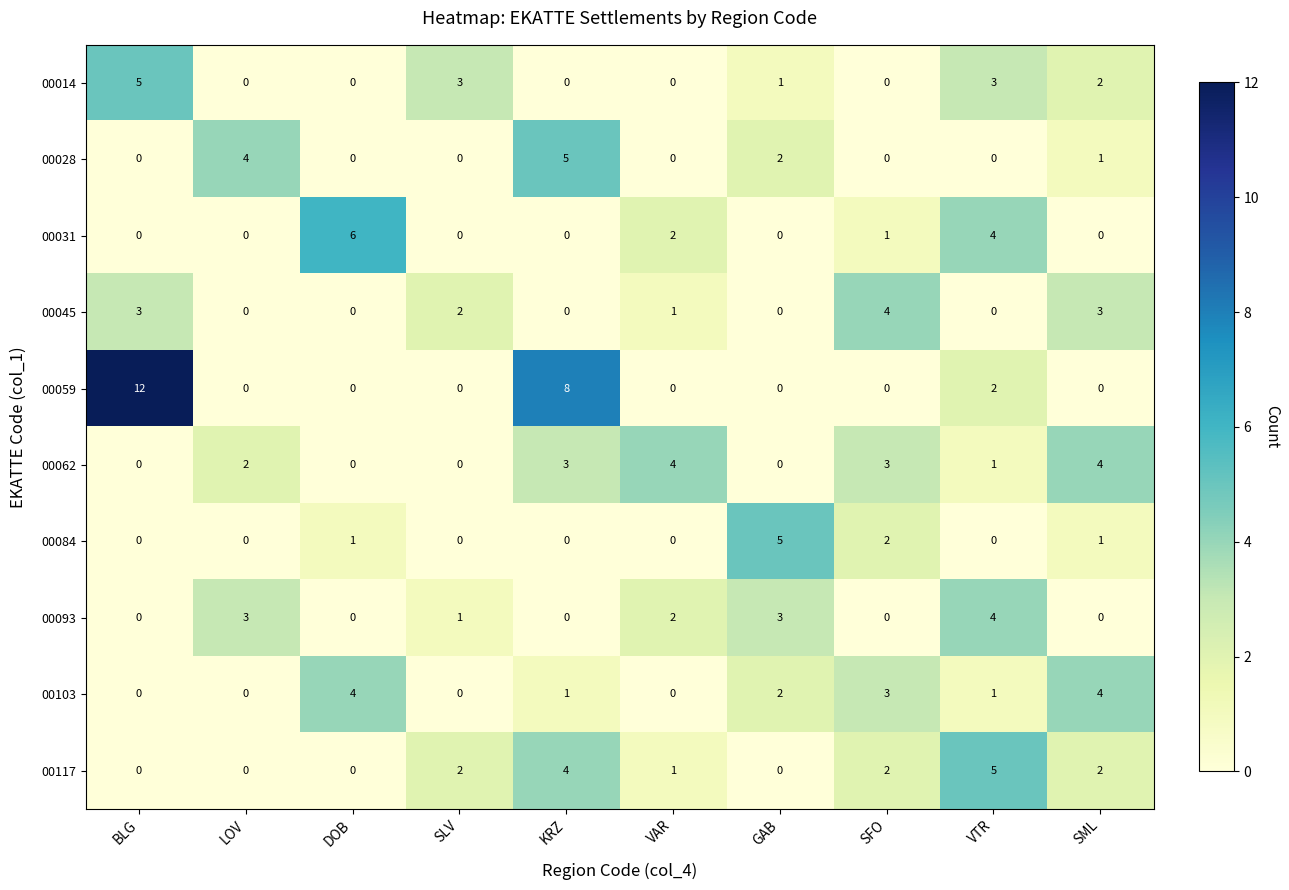

At how many categories does at least one series exceed 2?

10